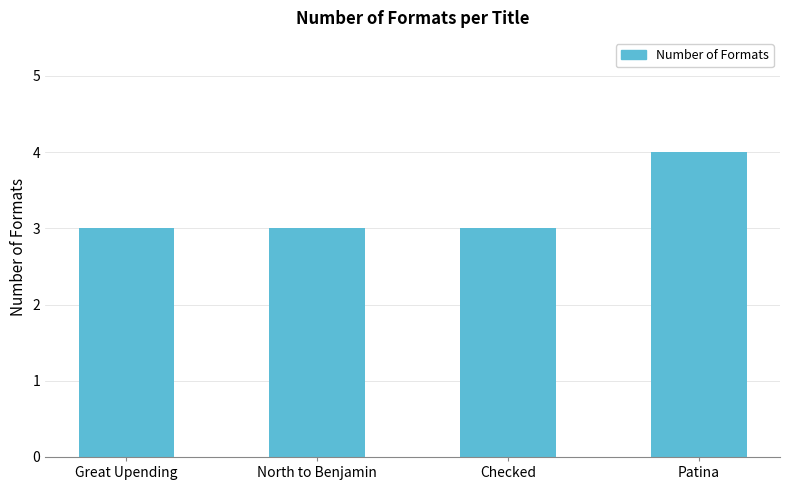

How many bars are there in total?

4